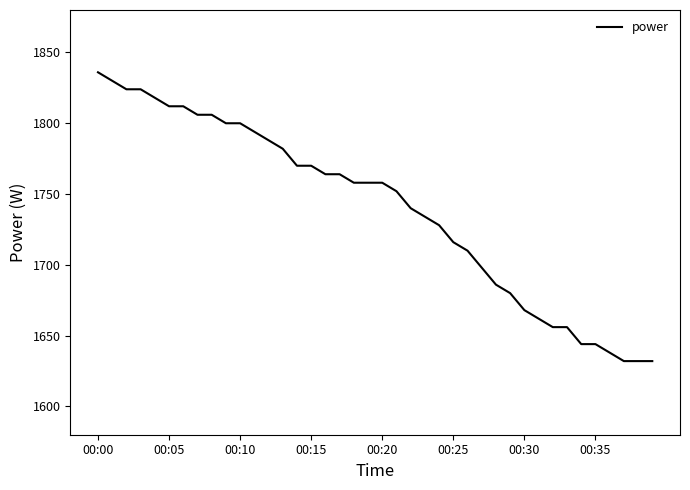

What is the maximum value shown in the chart?

1836